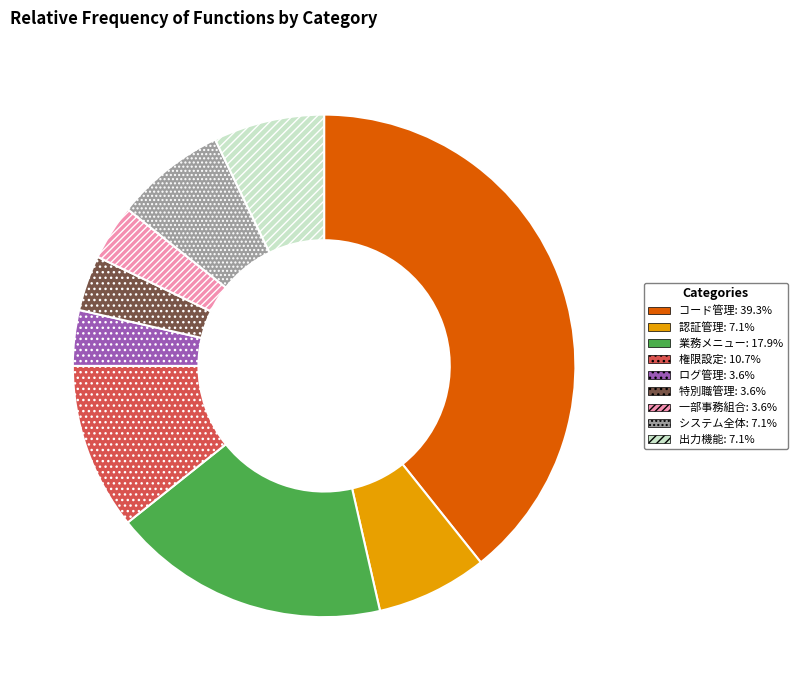

Approximately how many times larger is the value at ログ管理 compared to 認証管理?

0.5